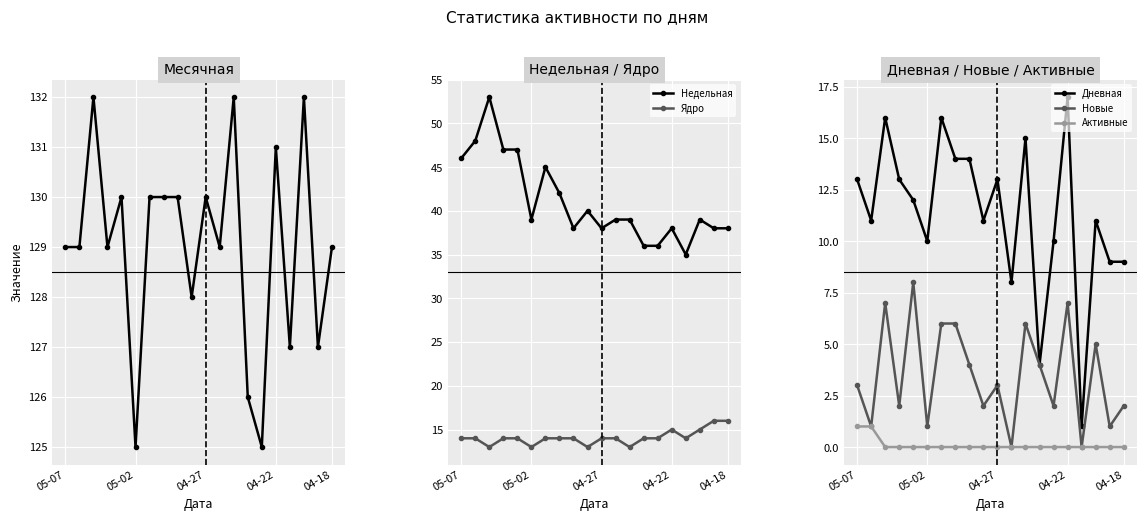

What is the highest value of the Ядро series?

16